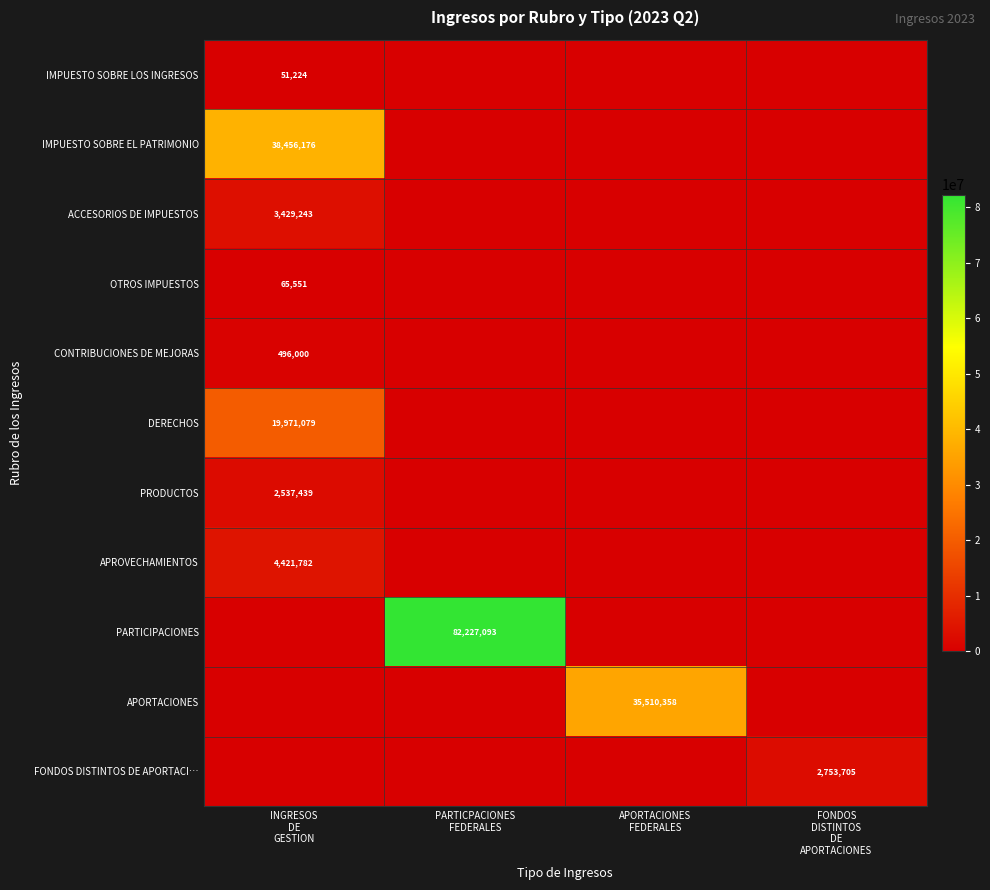

What is the greatest value displayed?

82227093.2